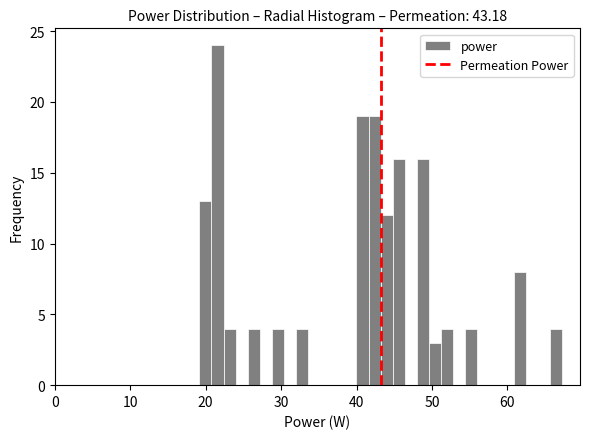

Around what value on the x-axis is the tallest bar? Give the approximate position of its centre, as read against the axis.

22